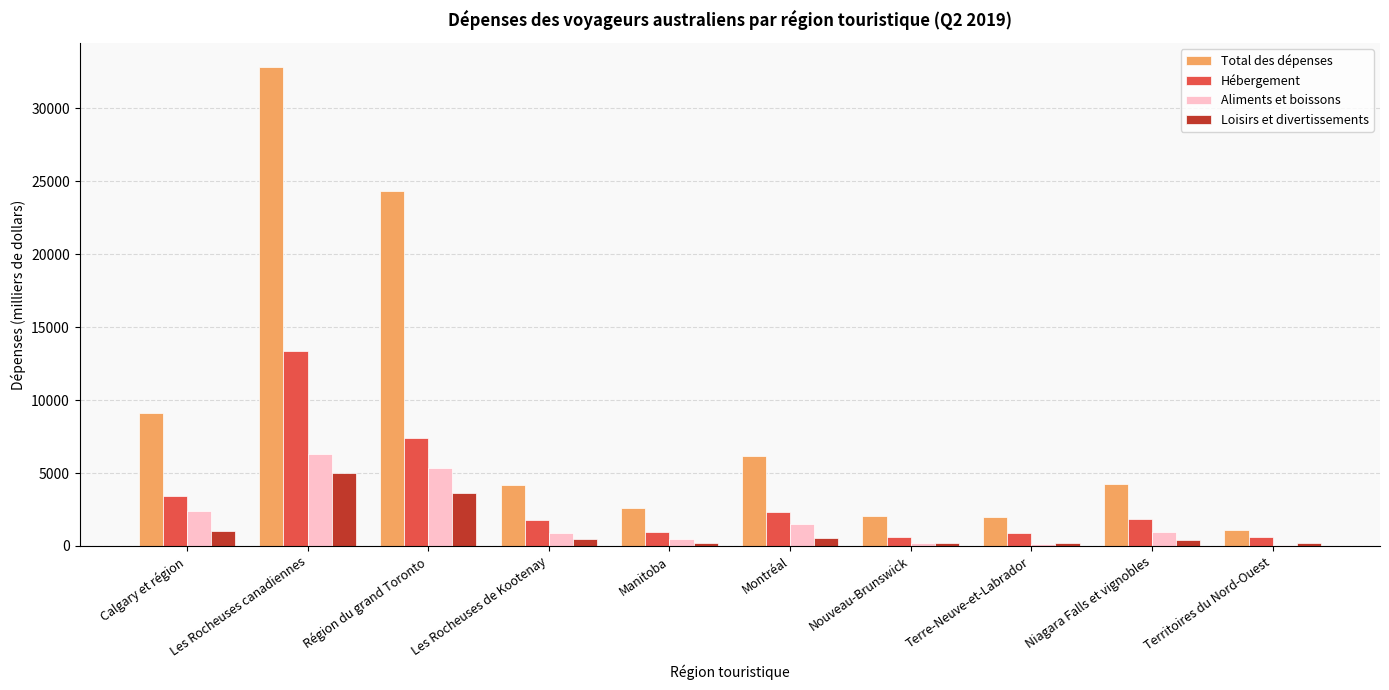

What is the total value across all series at Nouveau-Brunswick?

3072.6